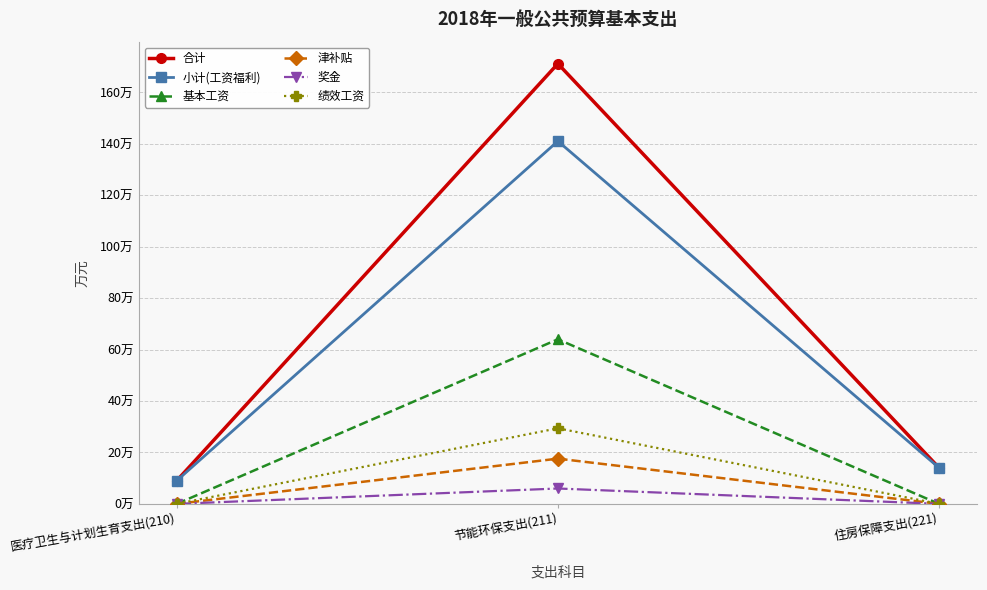

Does the chart have visible grid lines?

Yes